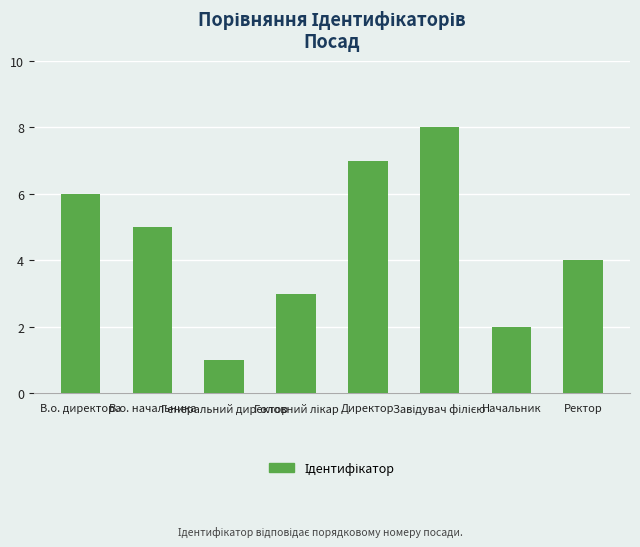

The chart shows a value of 5 at В.о. начальника. True or false?

True